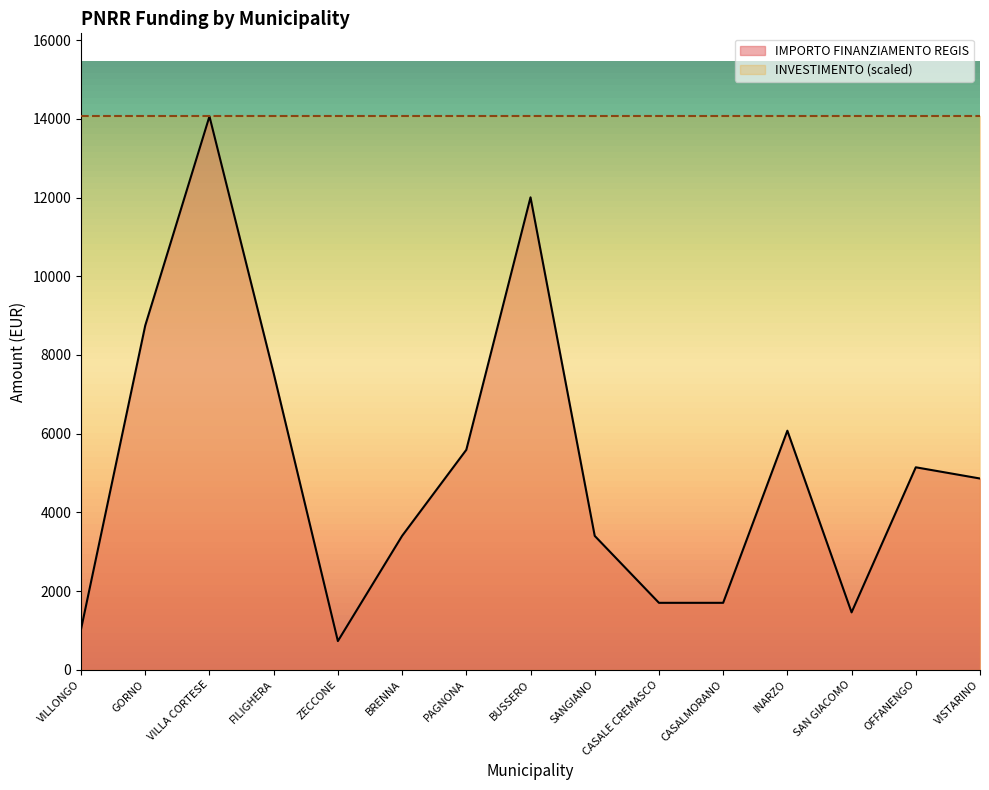

List the labels in order of value, smallest first.

ZECCONE, VILLONGO, SAN GIACOMO, CASALE CREMASCO, CASALMORANO, BRENNA, SANGIANO, VISTARINO, OFFANENGO, PAGNONA, INARZO, FILIGHERA, GORNO, BUSSERO, VILLA CORTESE